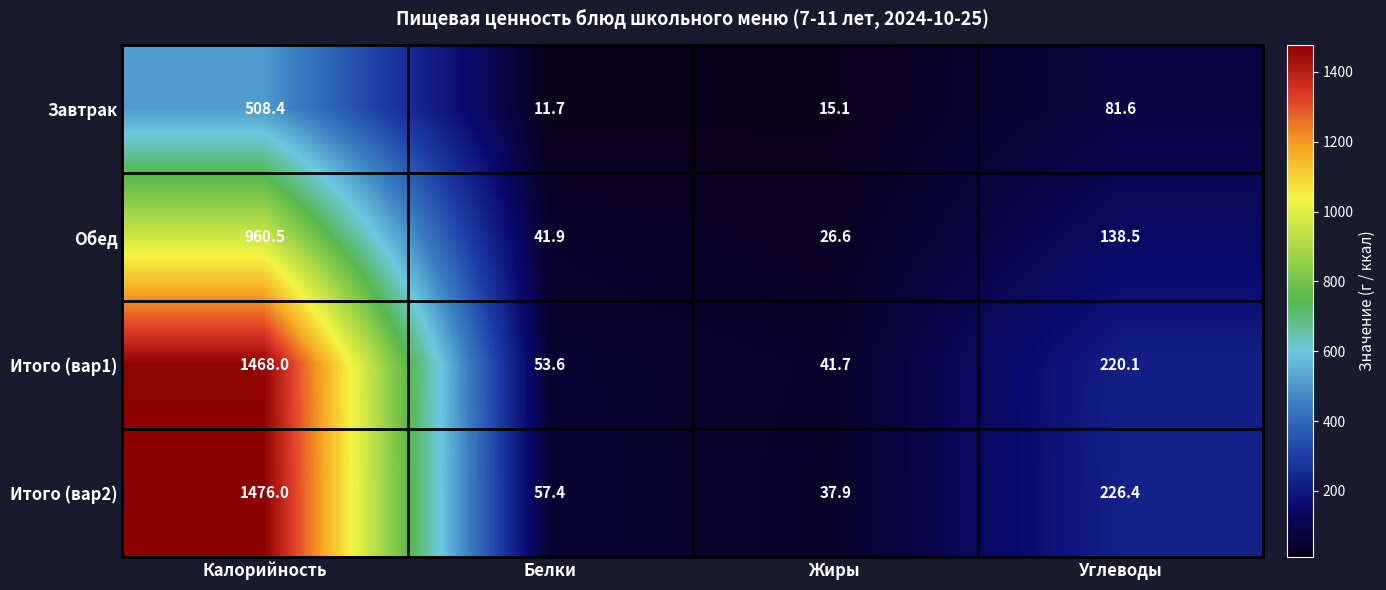

At how many categories does at least one series exceed 623?

1